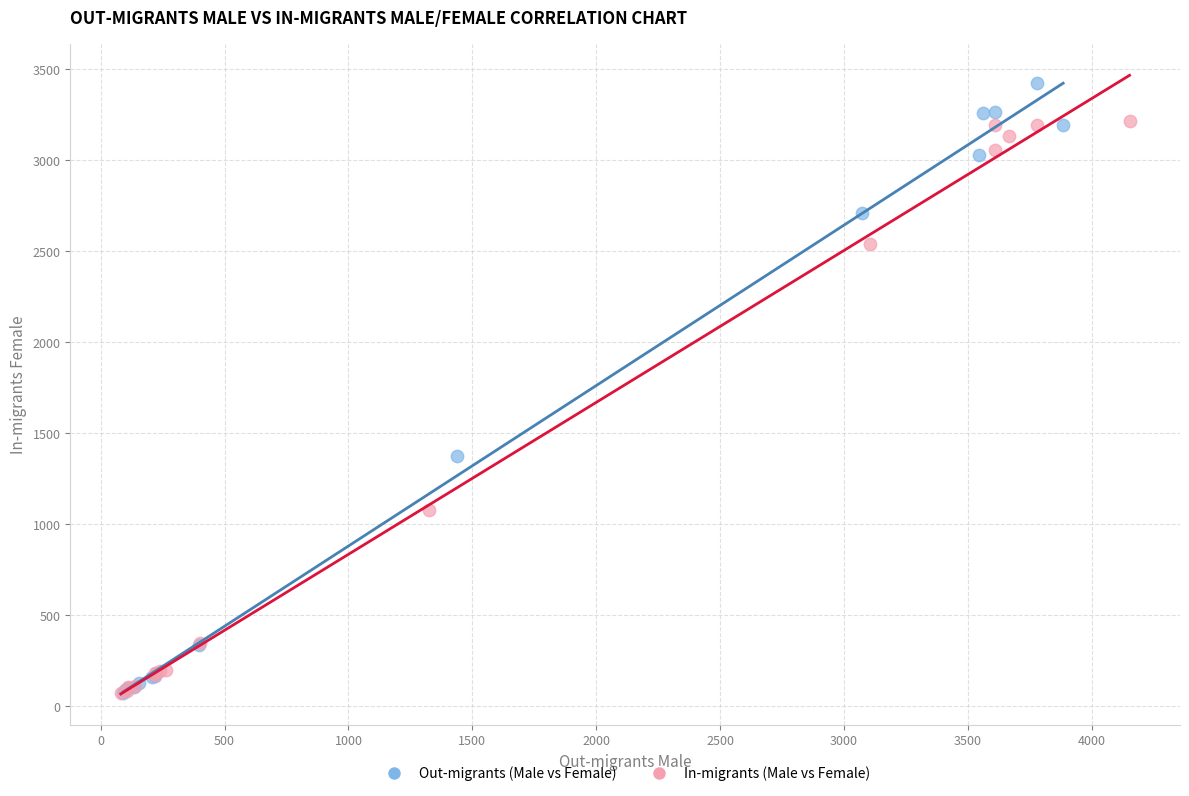

Which series has the largest Y range (max minus min)?

Out-migrants (Male vs Female)